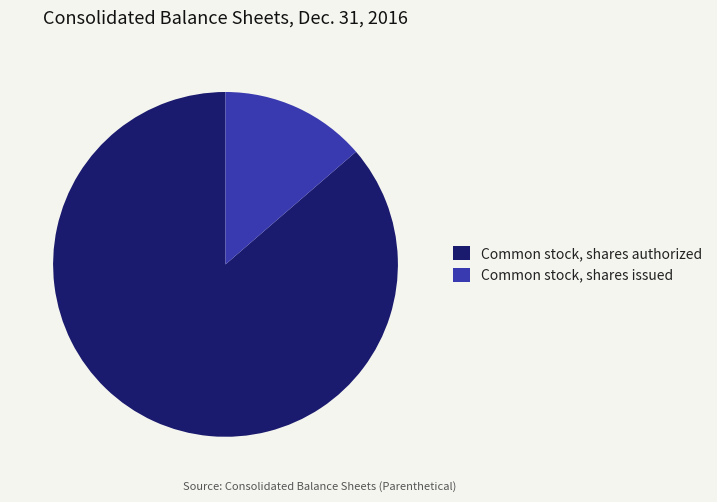

Count the number of slices in the pie.

2